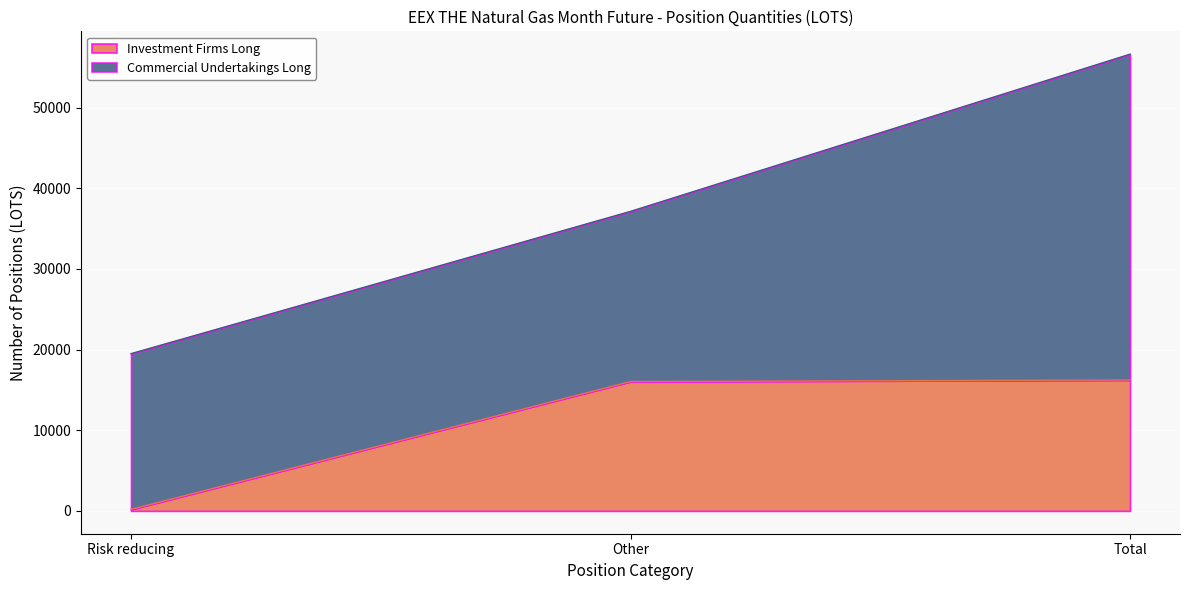

Reading right to left, what are all the values shown in this chart?

16229	16041	188